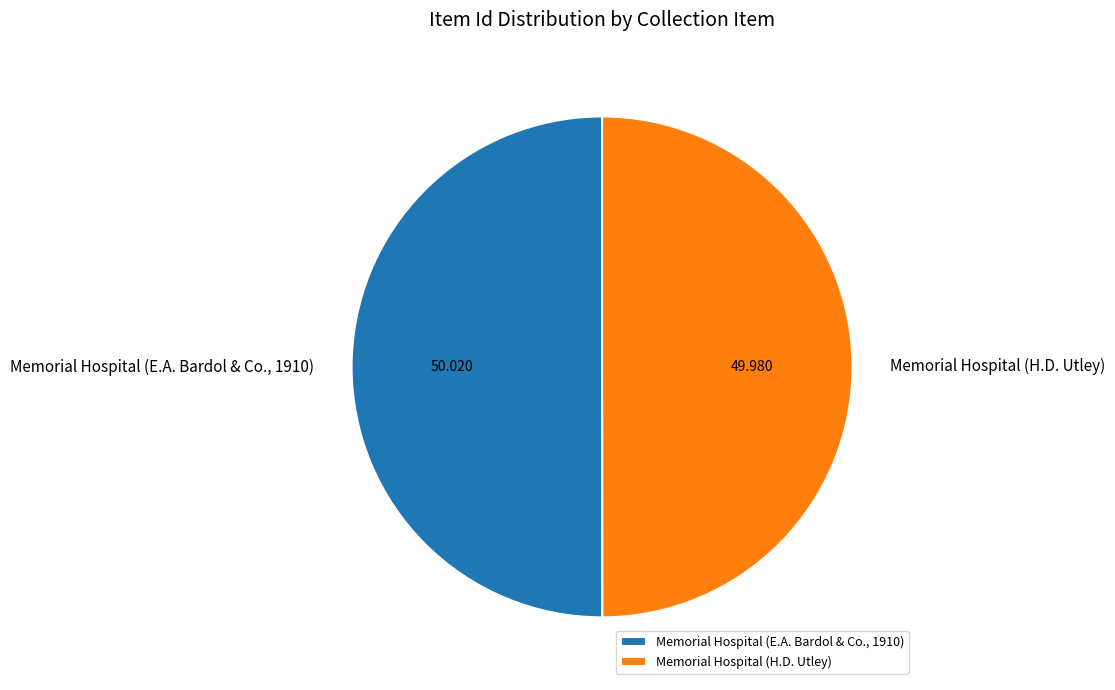

Rank the categories by value from lowest to highest.

Memorial Hospital (H.D. Utley), Memorial Hospital (E.A. Bardol & Co., 1910)